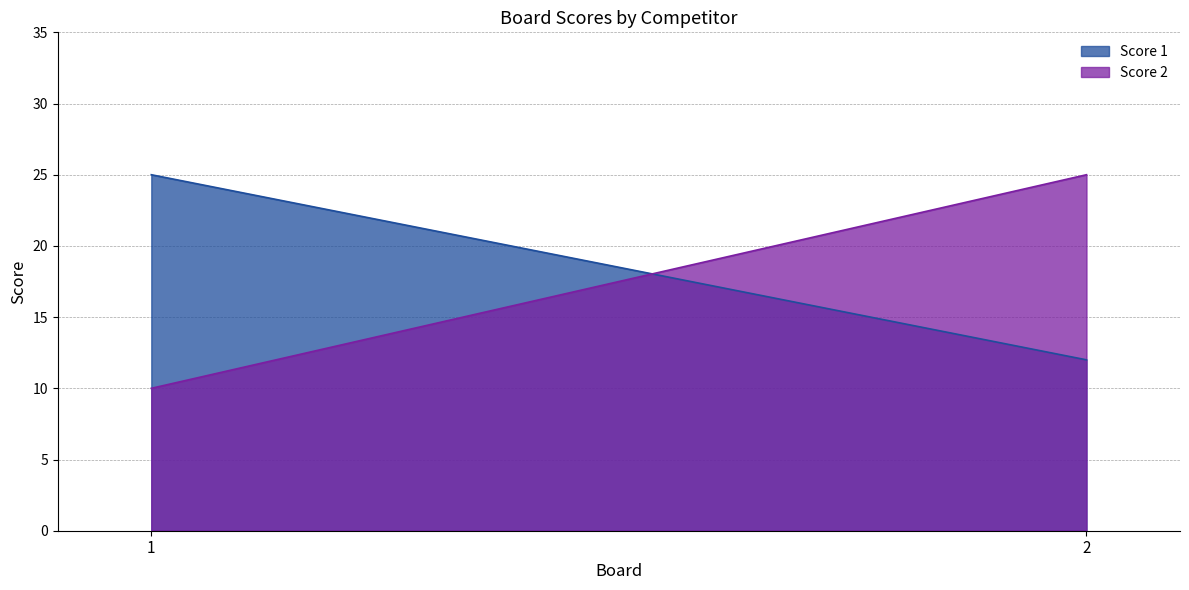

Which category has the highest value in the Score 2 series?

2